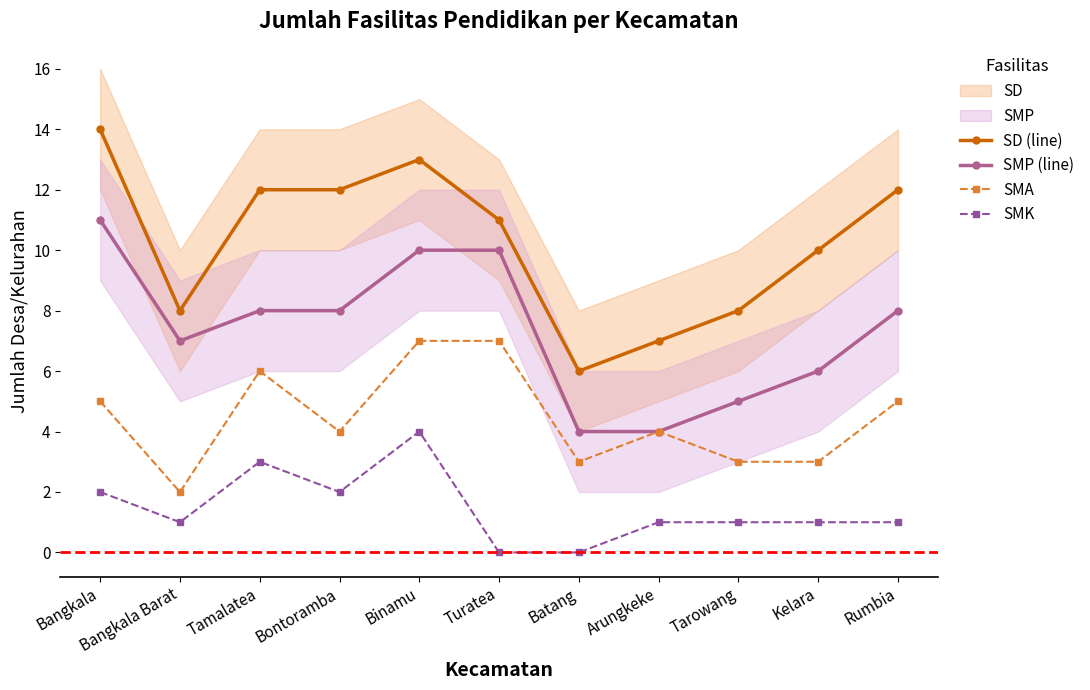

True or false: SMK has a value of 1 at Kelara.

True